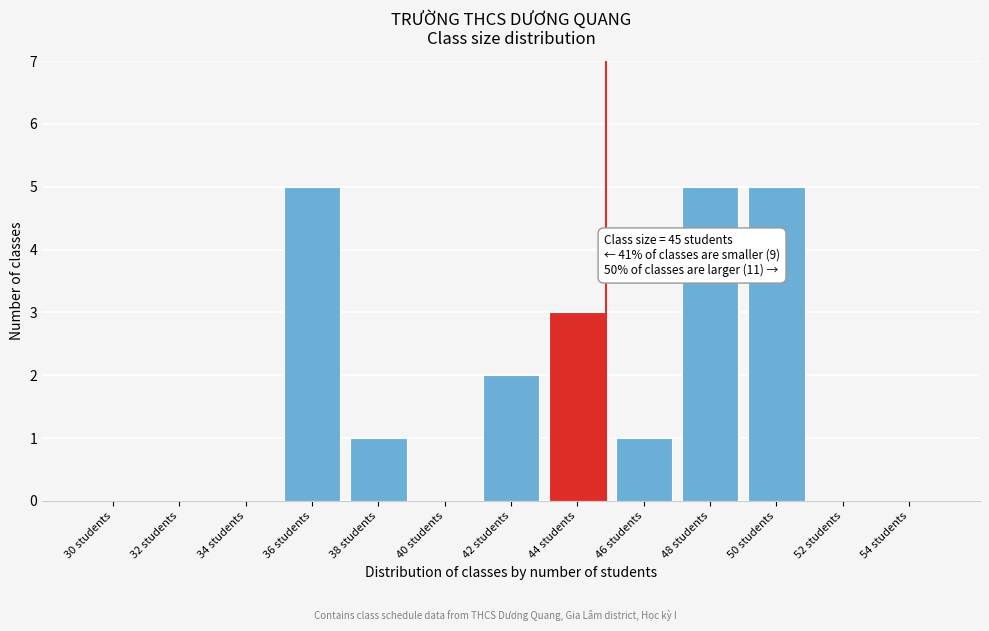

Reading left to right, list all the values displayed in this chart.

30 students=0	32 students=0	34 students=0	36 students=5	38 students=1	40 students=0	42 students=2	44 students=3	46 students=1	48 students=5	50 students=5	52 students=0	54 students=0